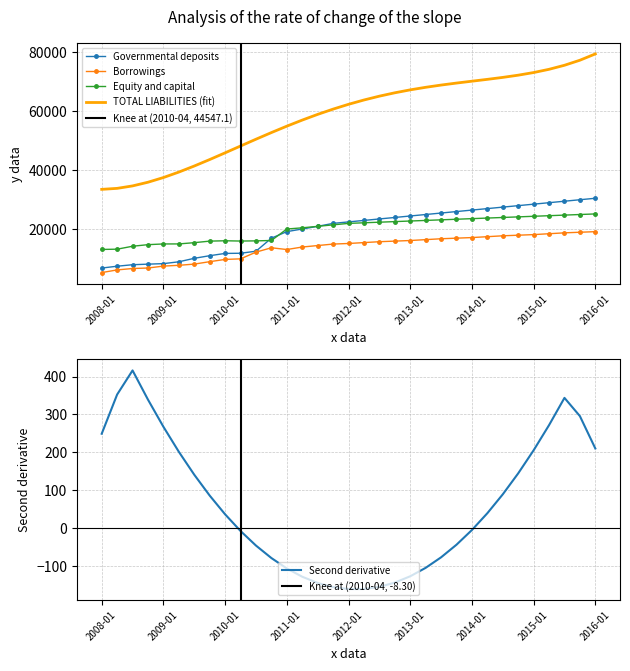

What is the difference between the highest and lowest values at 2015-07?

56694.1